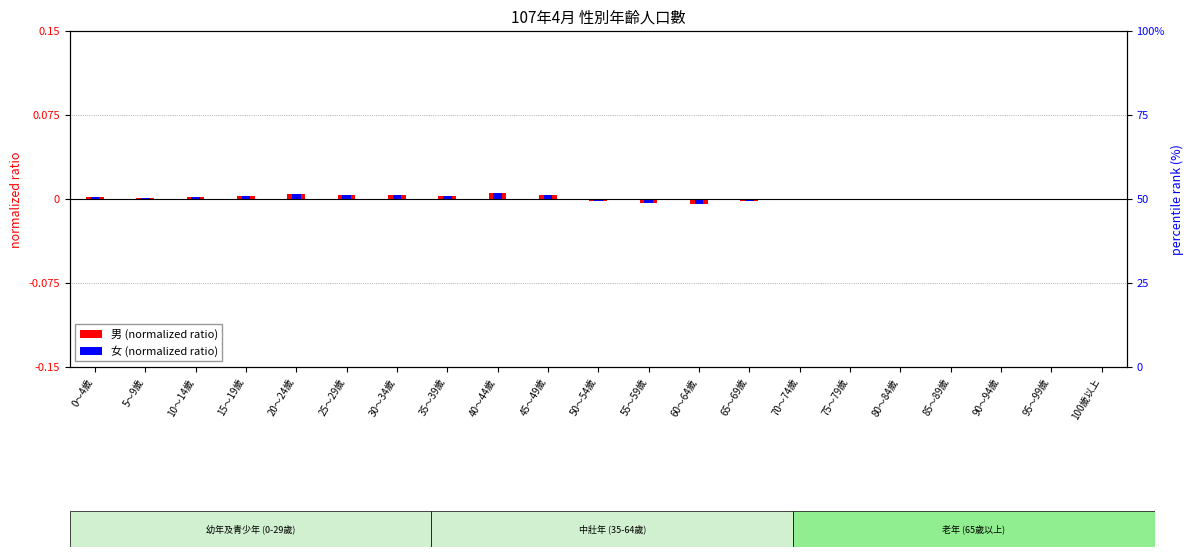

Count the number of data series in this chart.

2